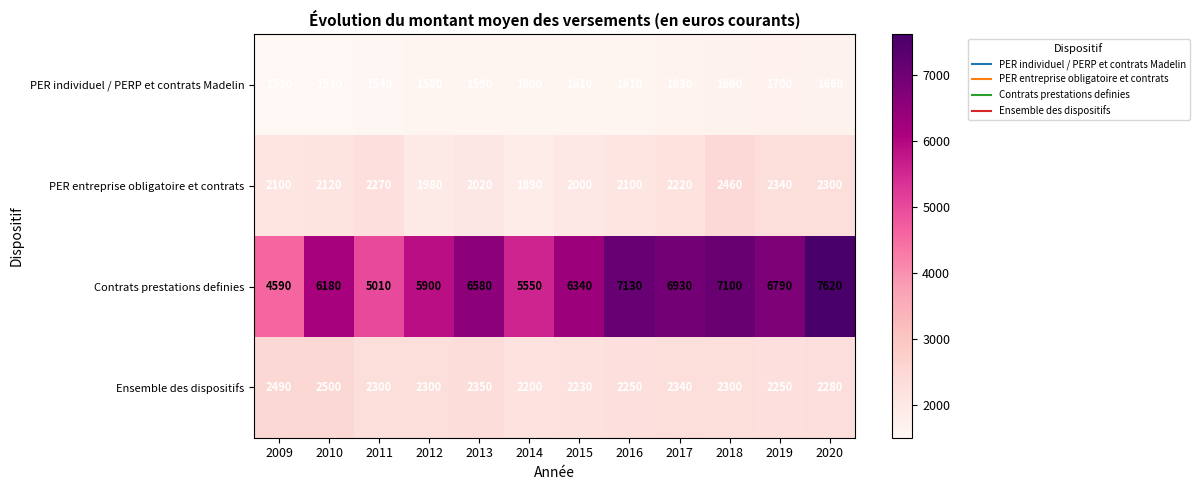

Which series changed the most between 2012 and 2018?

Contrats prestations definies